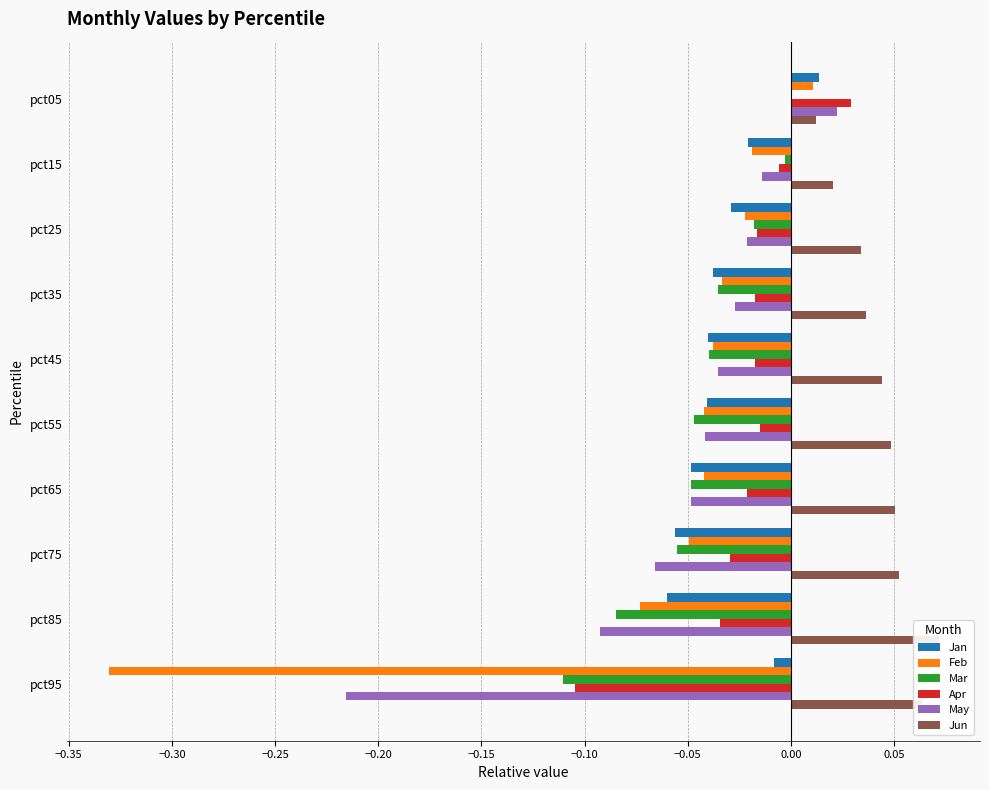

What is the value of the Jun bar at the 9th from the left?

0.1